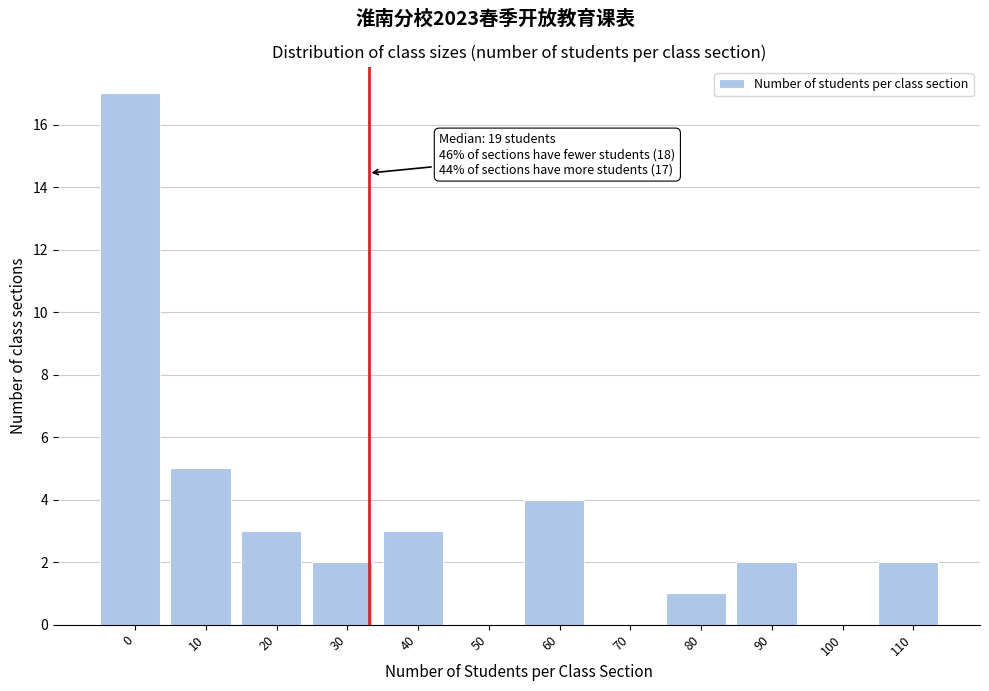

Reading left to right, extract all data points from this chart.

0=17	10=5	20=3	30=2	40=3	50=0	60=4	70=0	80=1	90=2	100=0	110=2